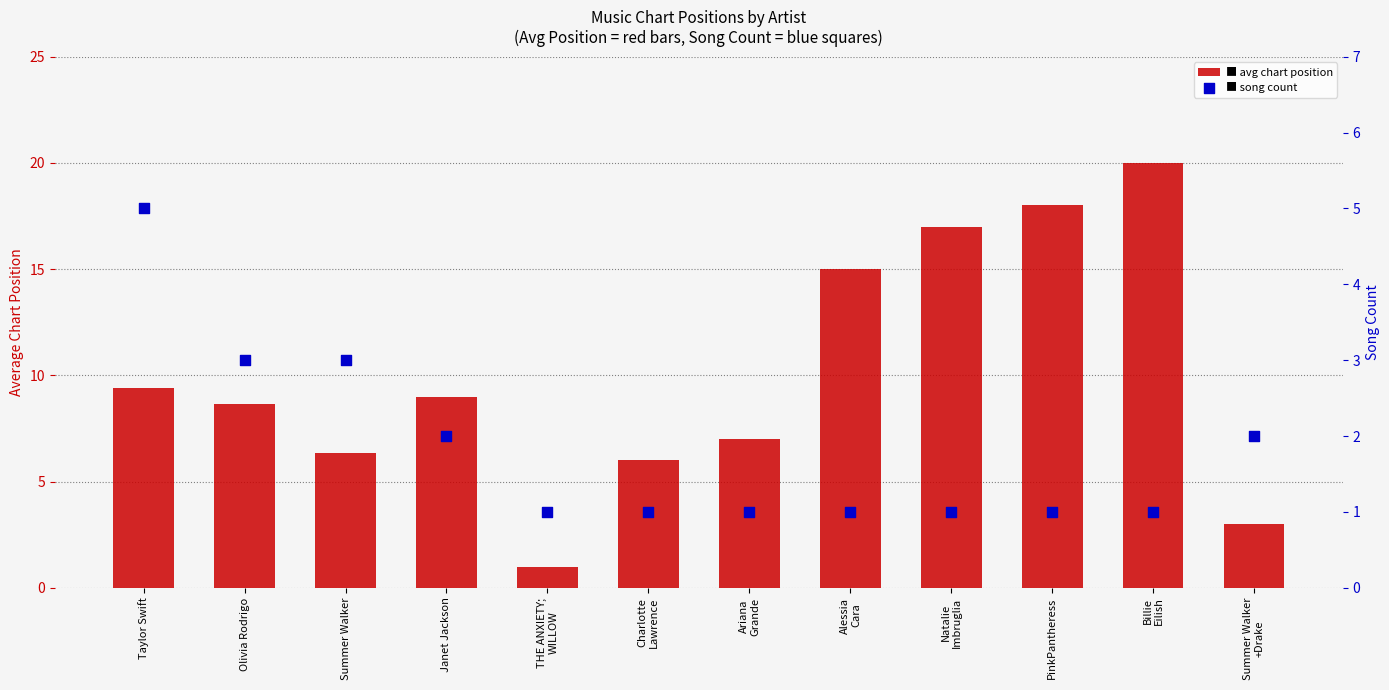

At how many categories does at least one series exceed 1?

11